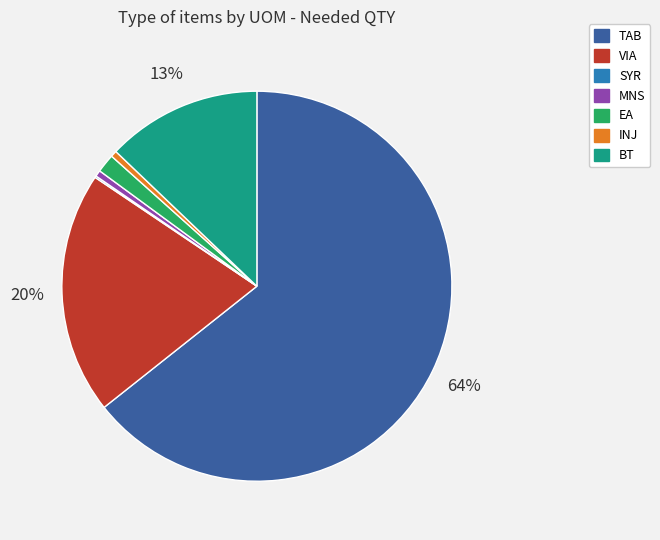

Is it true that EA is 14% of the pie?

False